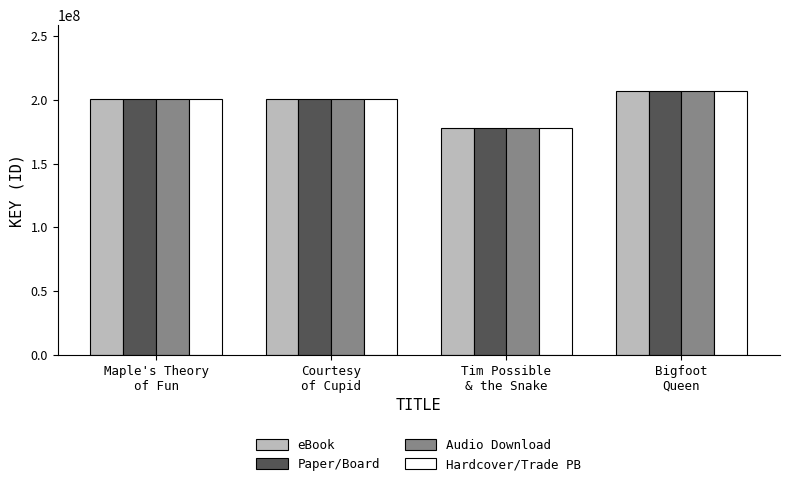

What are all the series names shown in the legend?

eBook, Paper/Board, Audio Download, Hardcover/Trade PB